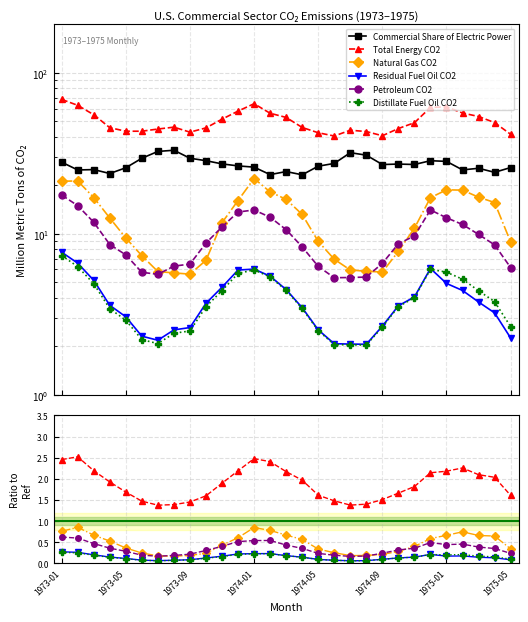

How many values in the Natural Gas CO2 series are below 11?

14